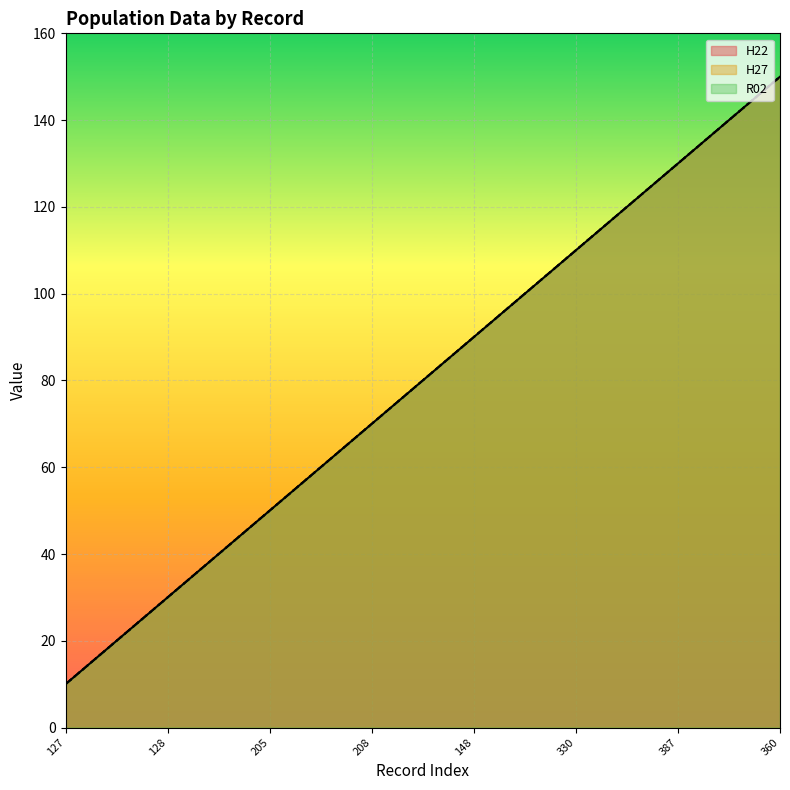

Rank the categories by H22 value from lowest to highest.

127, 6, 128, 219, 205, 66, 208, 222, 148, 191, 330, 341, 387, 28, 360